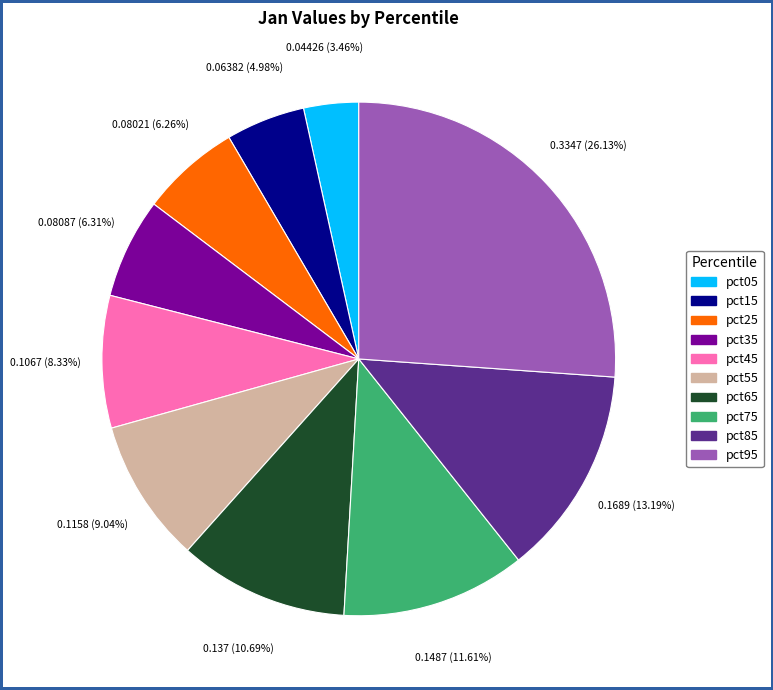

Does any single category account for the majority?

No